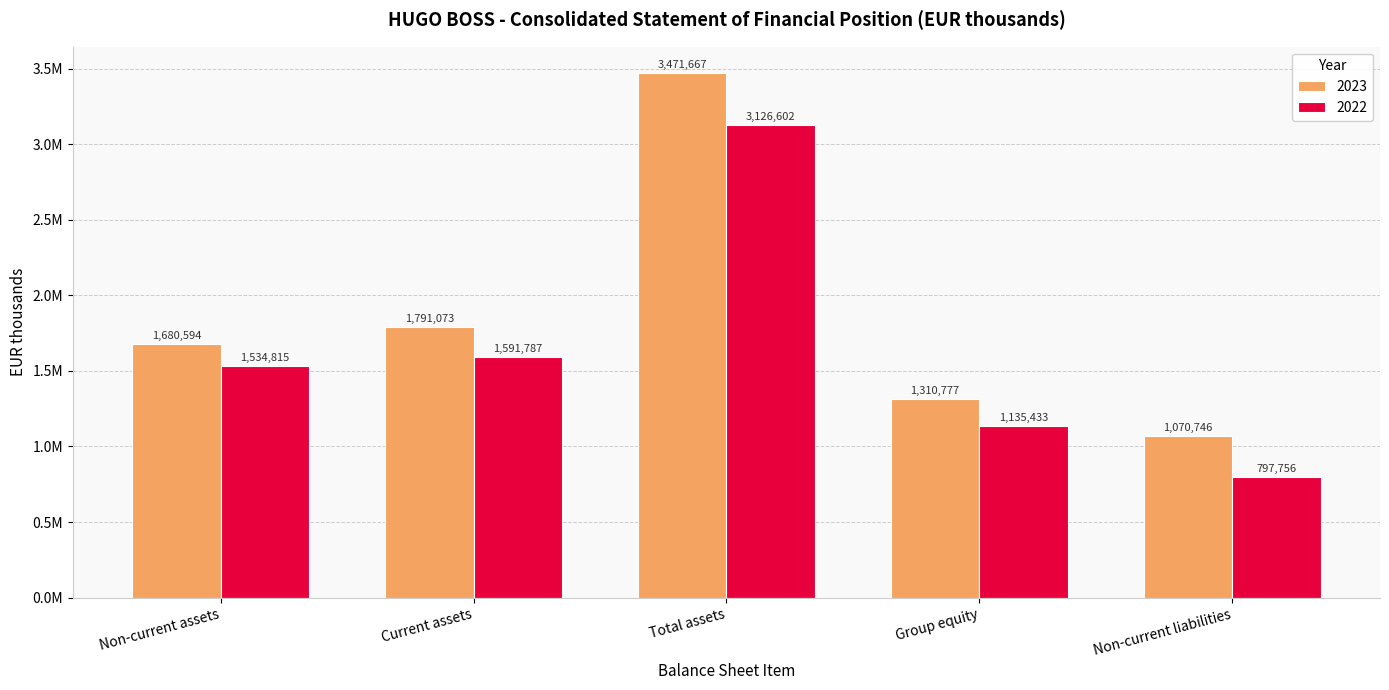

Reading left to right, transcribe all the data shown in this chart.

2023: 1680594	1791073	3471667	1310777	1070746
2022: 1534815	1591787	3126602	1135433	797756